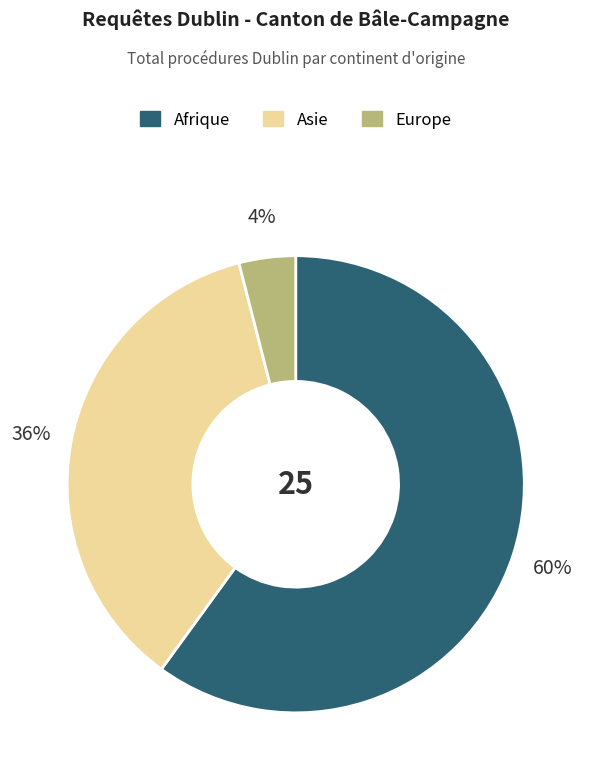

Which has a higher value, Asie or Afrique?

Afrique